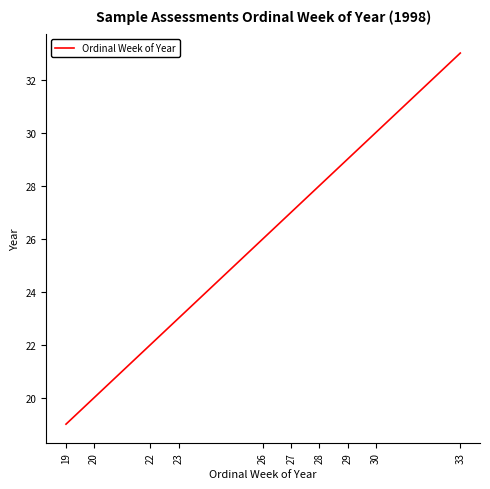

What is the maximum value shown in the chart?

33